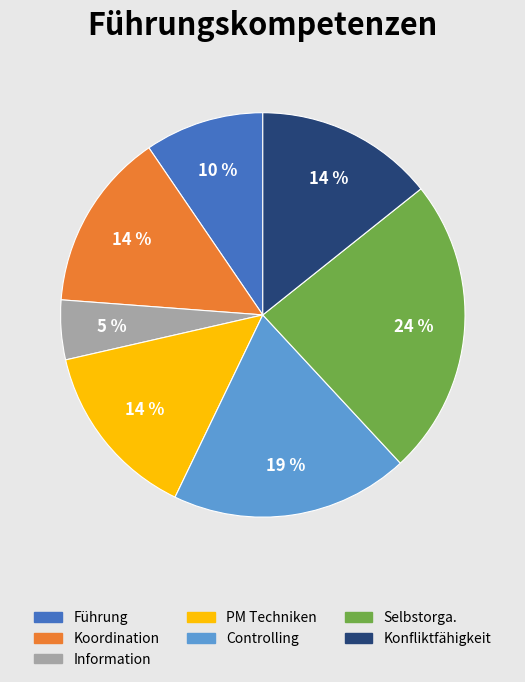

How many slices are in this pie chart?

7